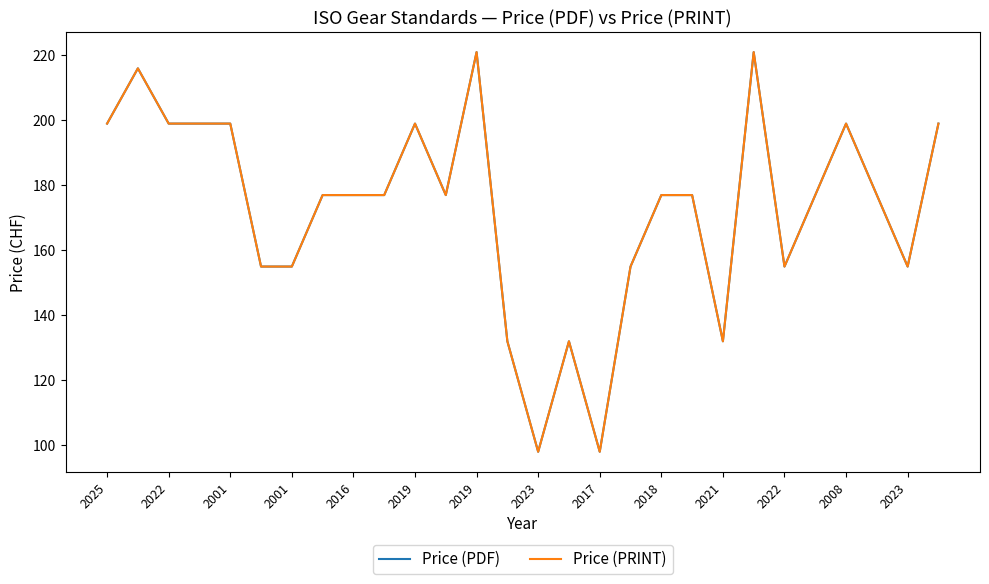

Reading right to left, extract all data points from this chart.

Price (PDF): 199	155	177	199	177	155	221	132	177	177	155	98	132	98	132	221	177	199	177	177	177	155	155	199	199	199	216	199
Price (PRINT): 199	155	177	199	177	155	221	132	177	177	155	98	132	98	132	221	177	199	177	177	177	155	155	199	199	199	216	199